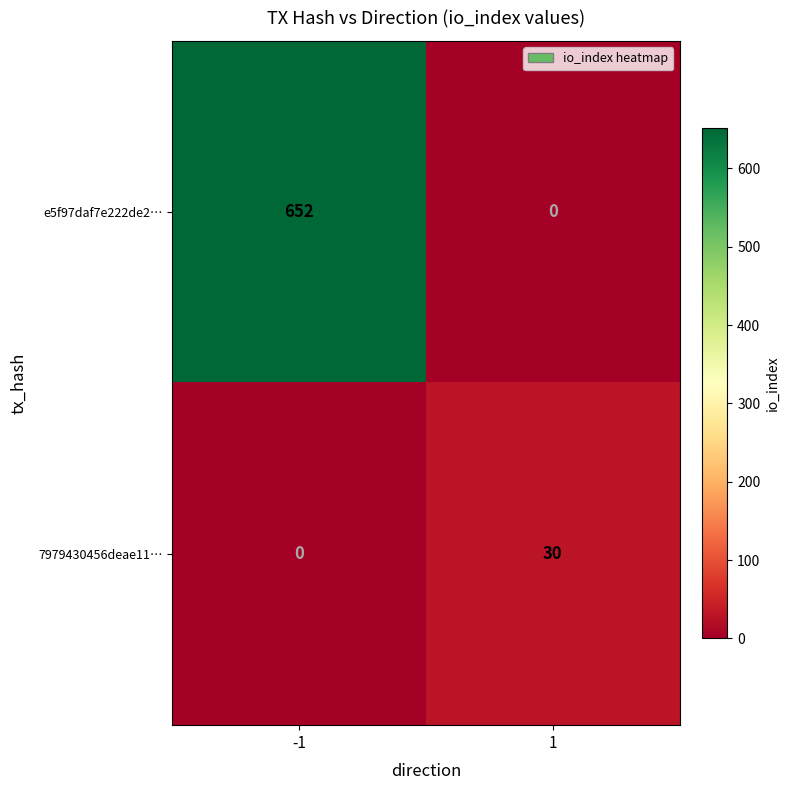

What is the maximum value for e5f97daf7e222de2…?

652